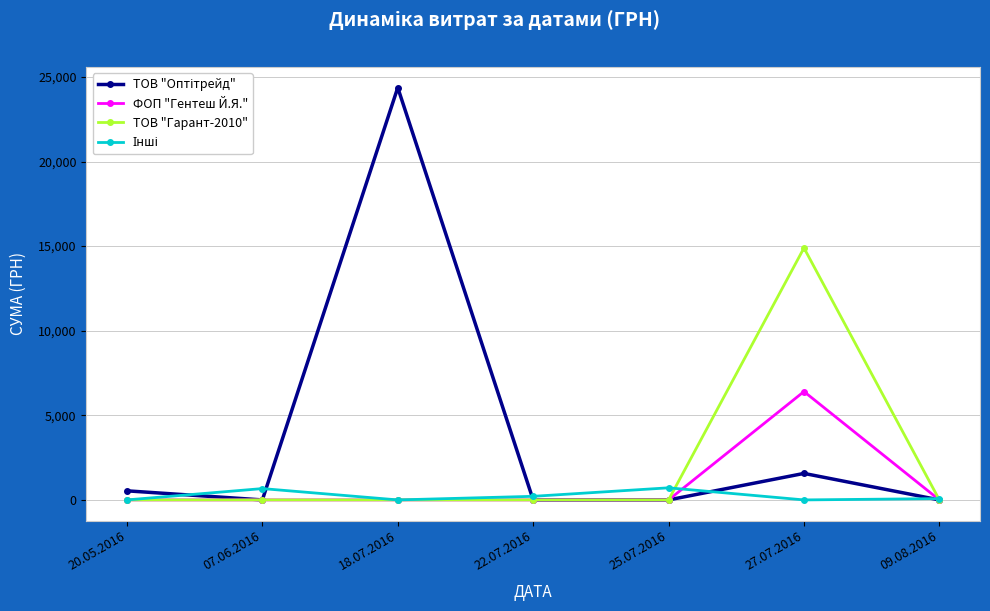

What position from the left is 27.07.2016?

6